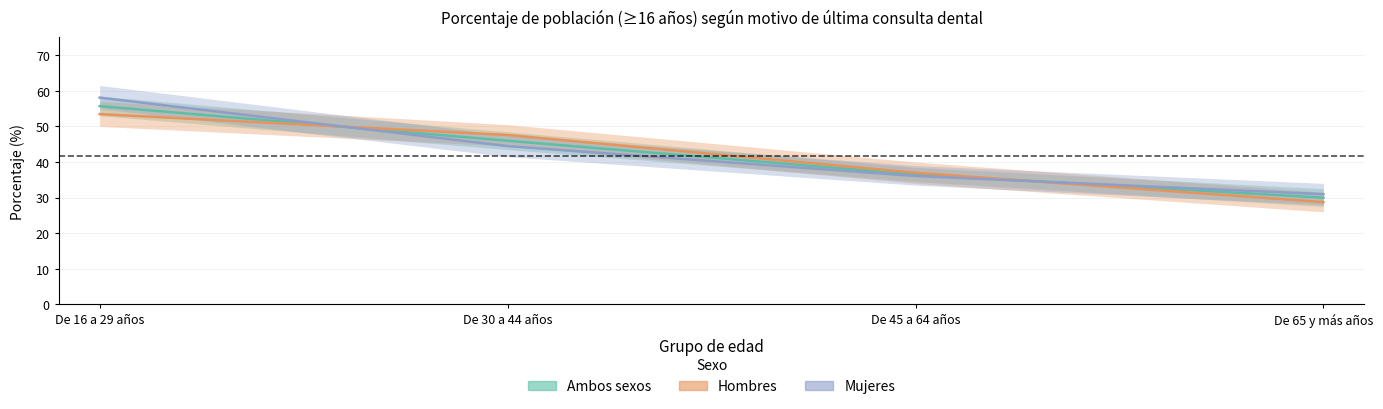

How many values in the Revisión o chequeo - Mujeres series exceed 44?

2